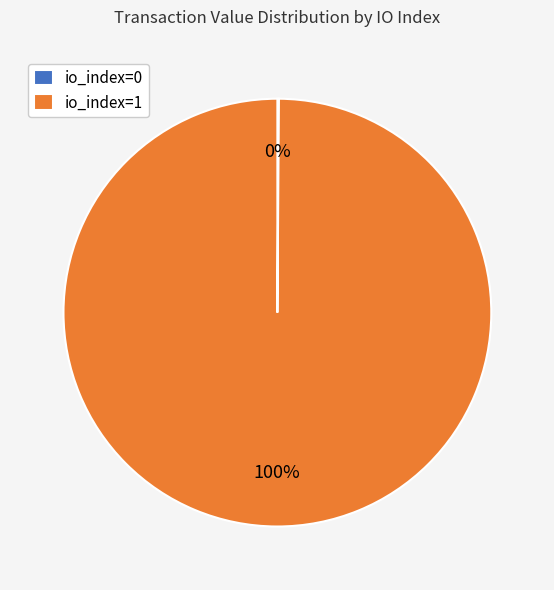

True or false: io_index=1 accounts for 87% of the total.

False